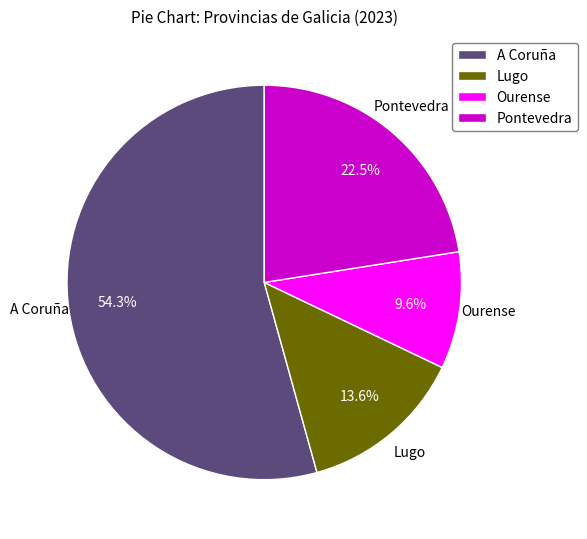

To the nearest percent, what is the difference between the largest and smallest slice percentages?

45%